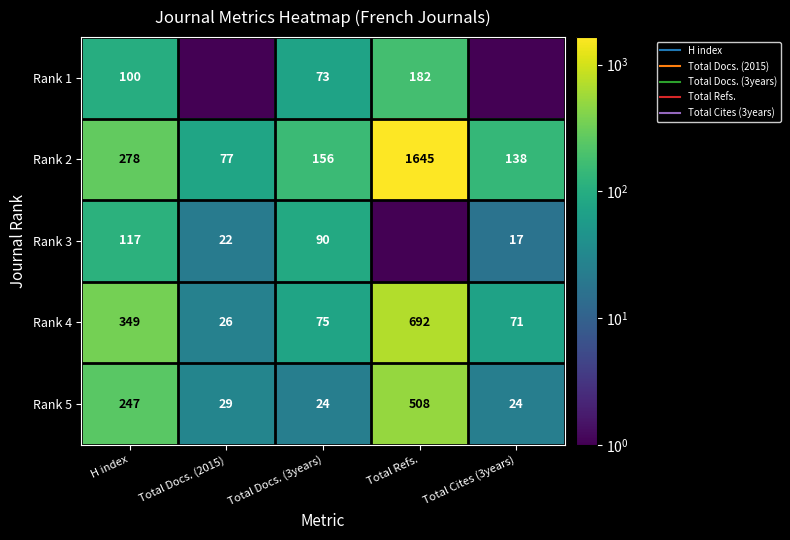

What is the difference between the maximum and minimum values in the Rank 2 series?

1568.0